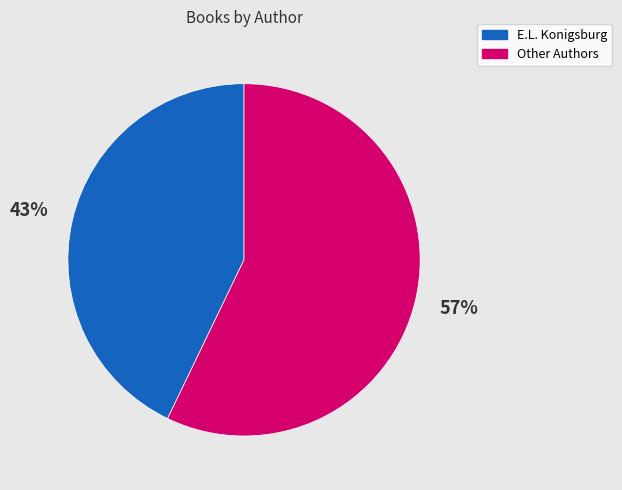

The E.L. Konigsburg slice represents 50% of the pie. True or false?

False